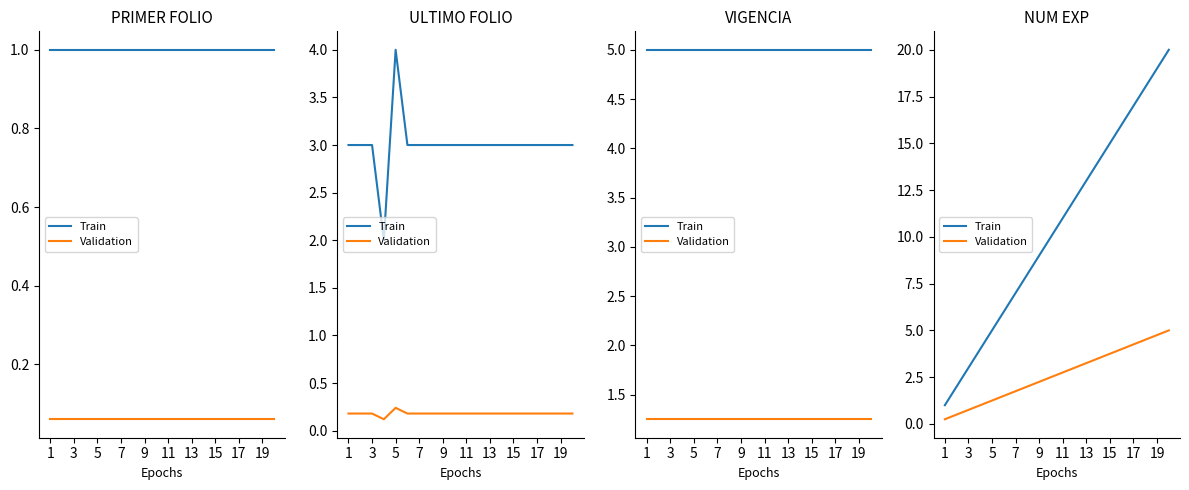

Does the chart display data point markers on the line(s)?

No